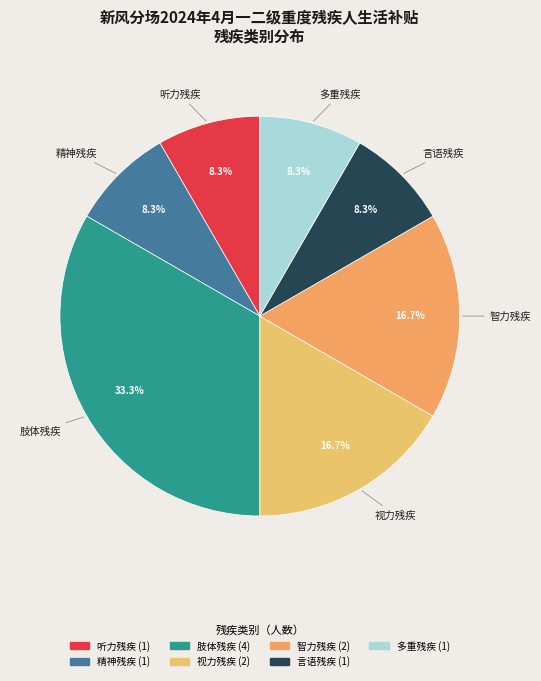

What is the largest slice in the pie chart?

肢体残疾